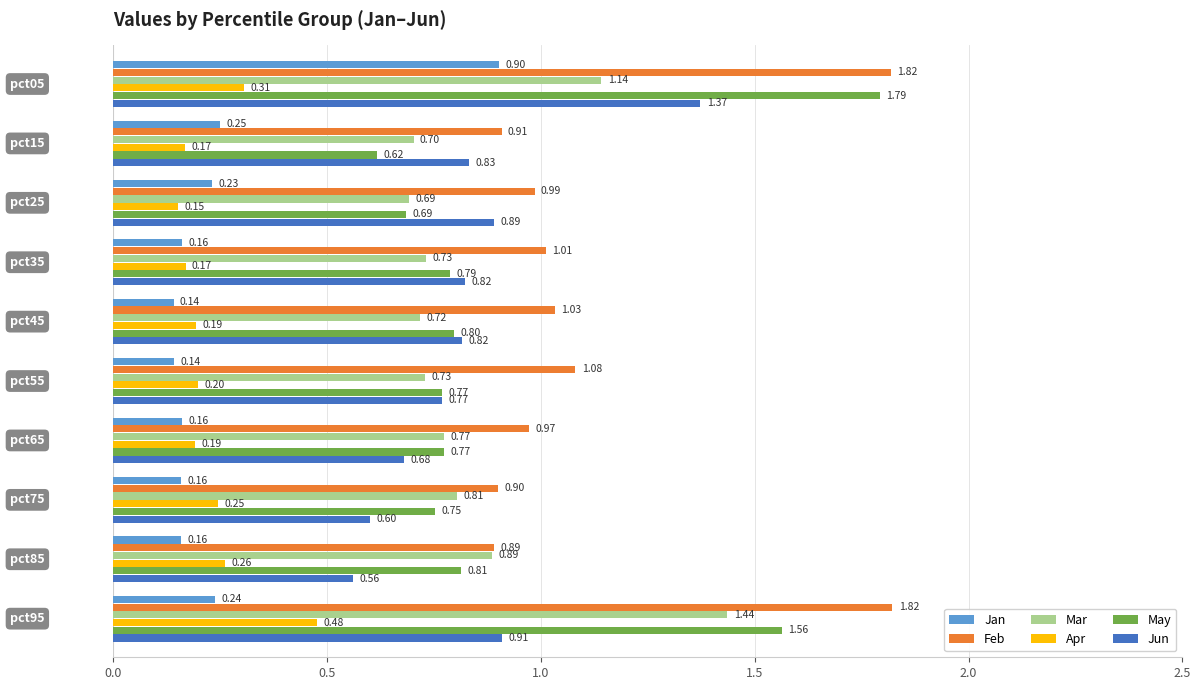

List the series in order of their peak value, lowest first.

Apr, Jan, Jun, Mar, May, Feb